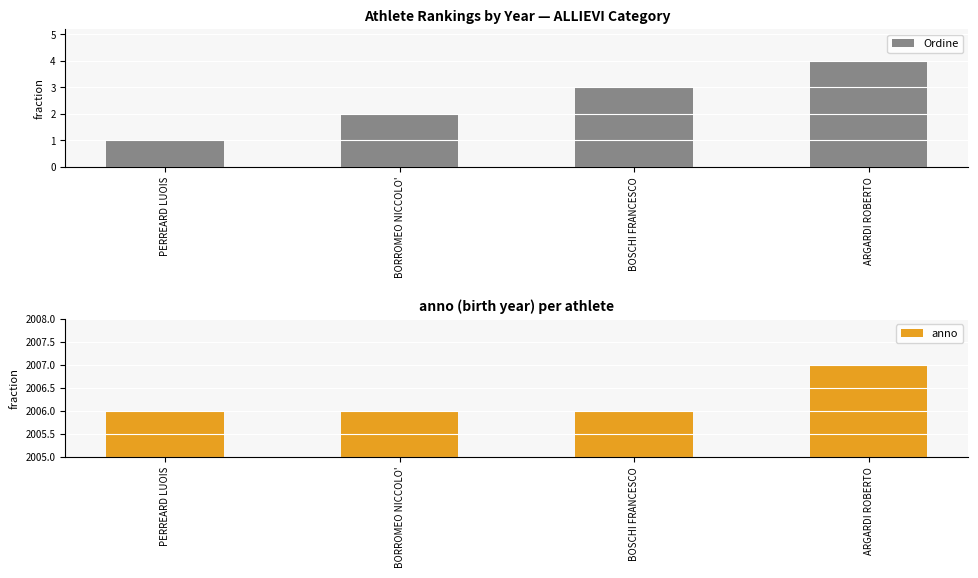

At which label does anno reach its peak?

ARGARDI ROBERTO